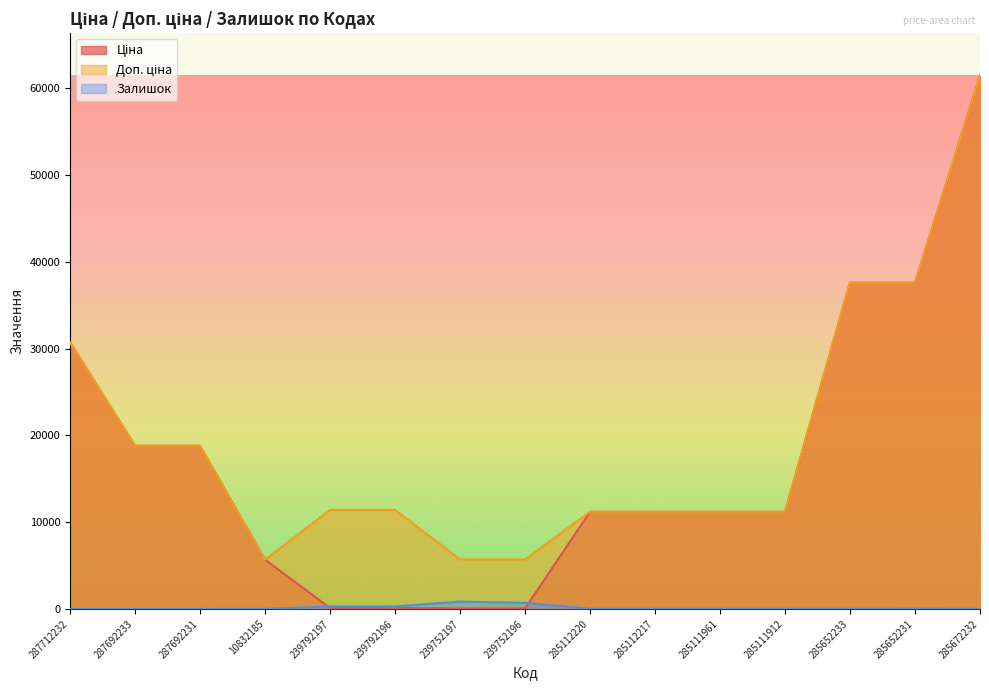

True or false: Залишок and Ціна cross at least once.

True